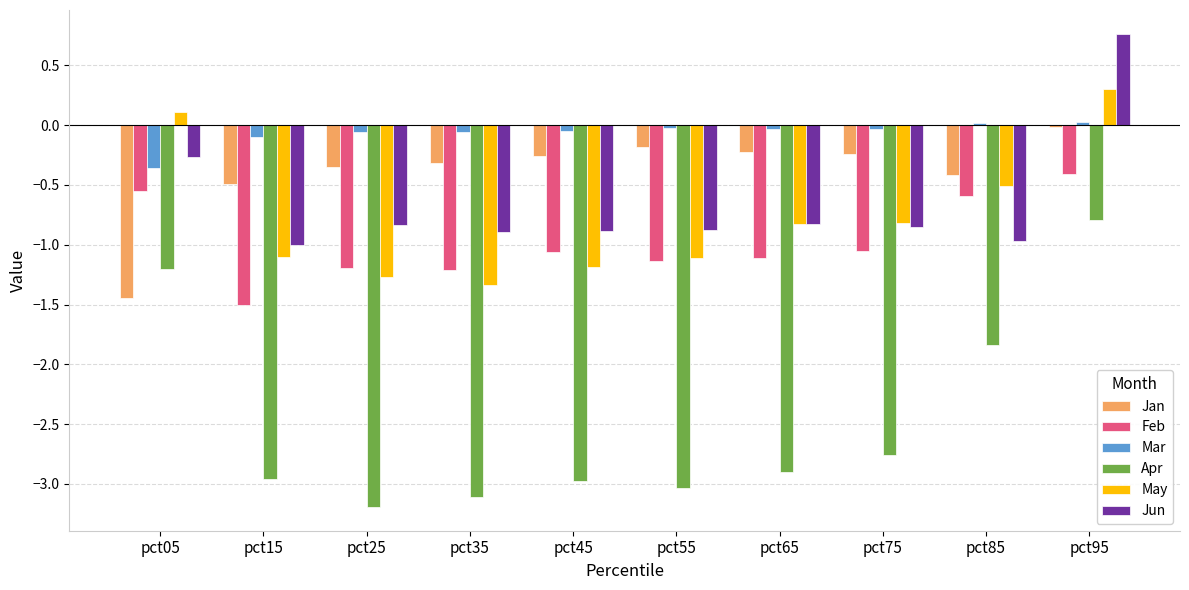

How many values in Jun are above zero?

1